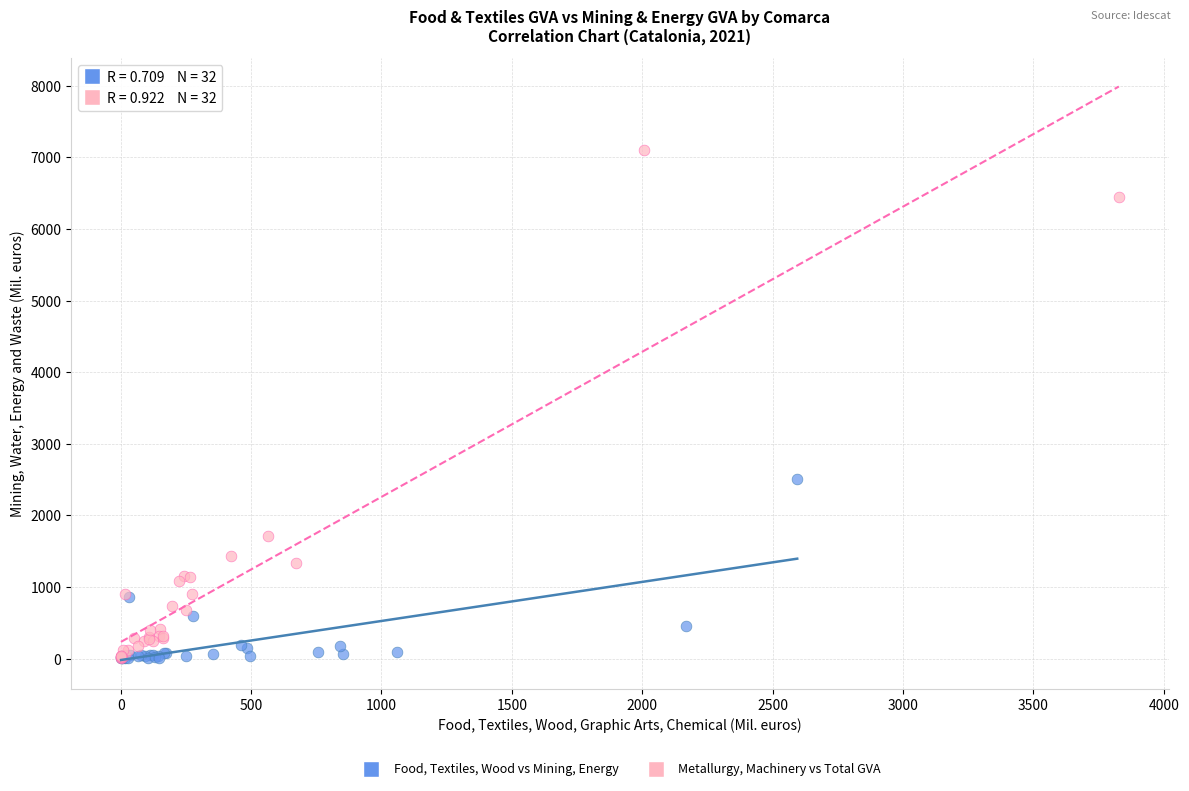

Which series reaches the maximum Y coordinate?

Metallurgy, Machinery vs Total GVA